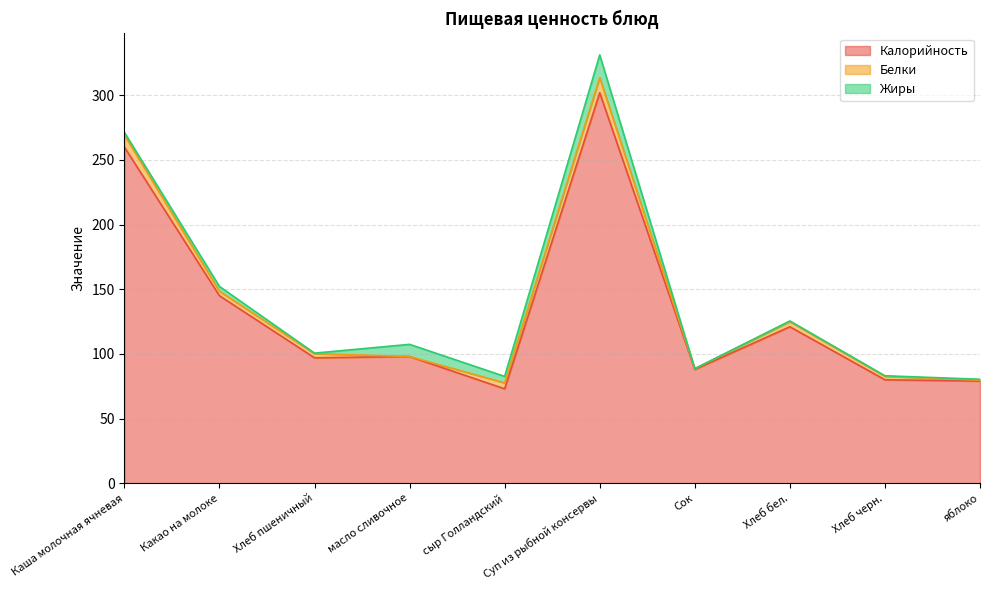

The value of Жиры at Хлеб бел. is 0.5. True or false?

True